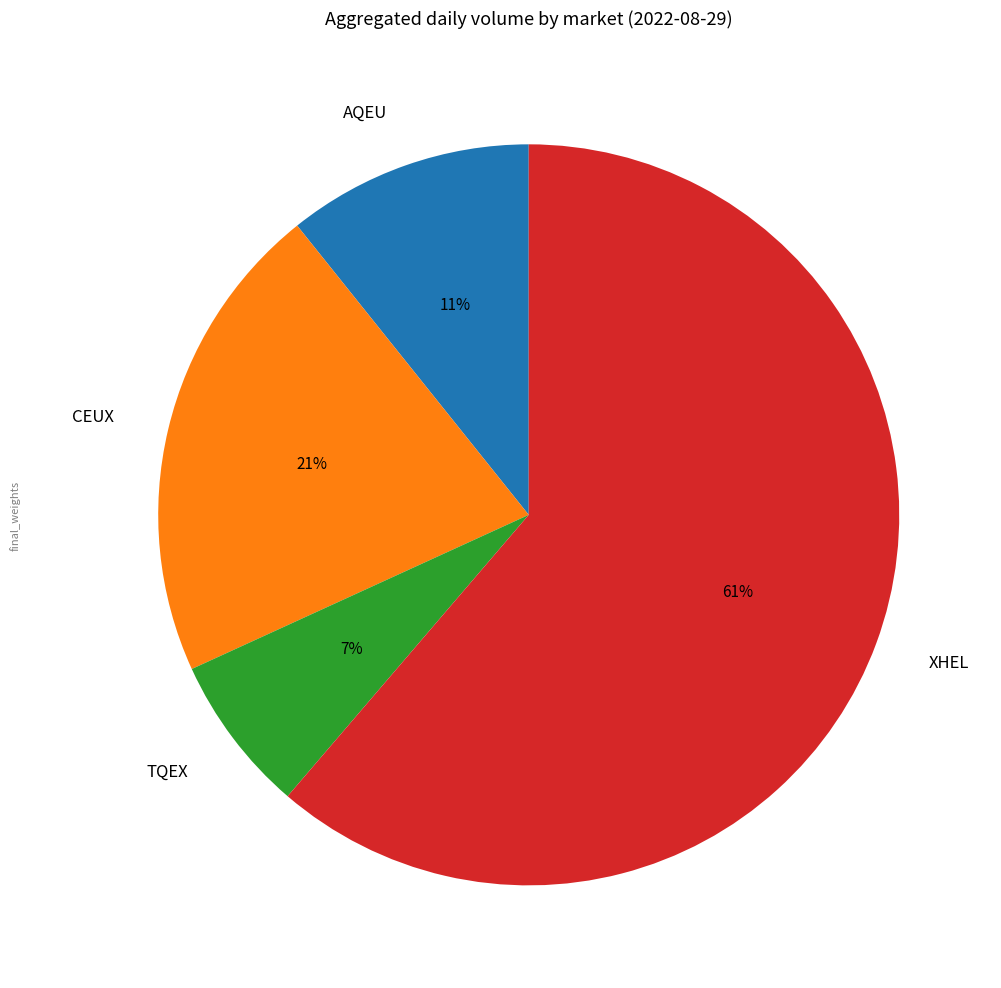

Rank the categories by value from highest to lowest.

XHEL, CEUX, AQEU, TQEX